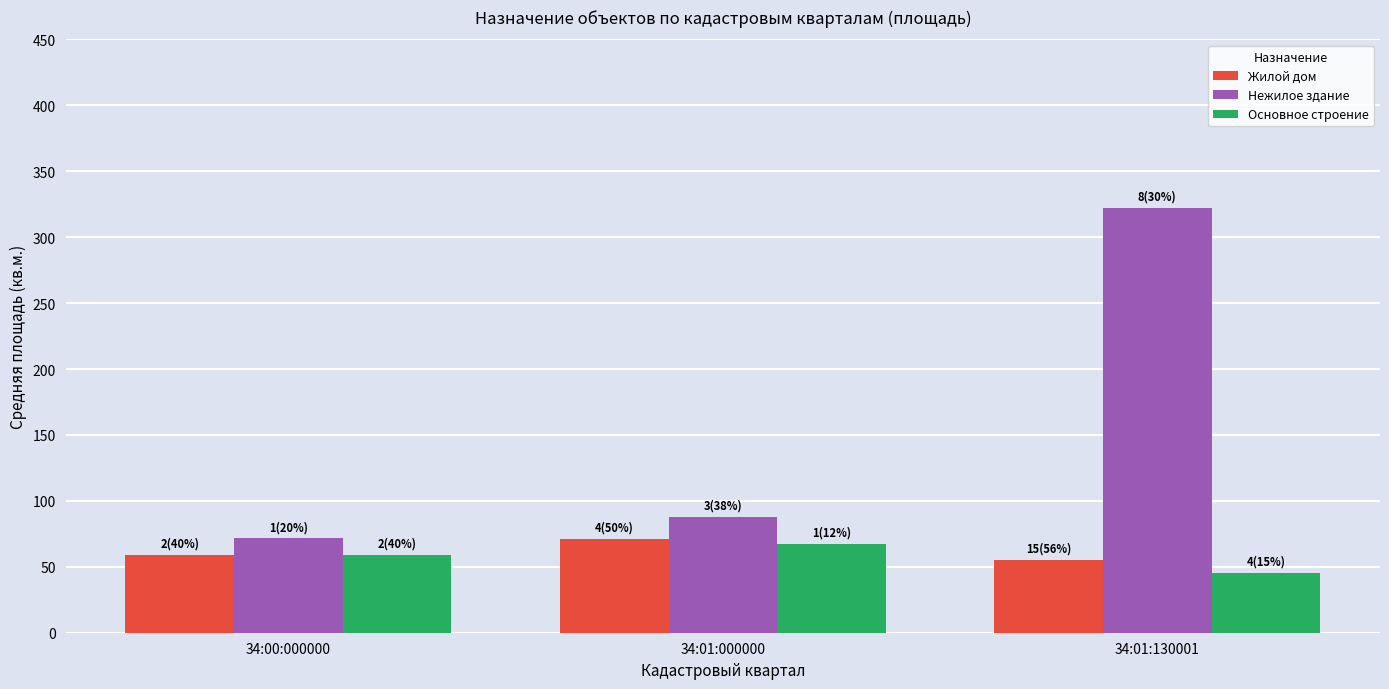

How many data points in Нежилое здание are less than 87?

1